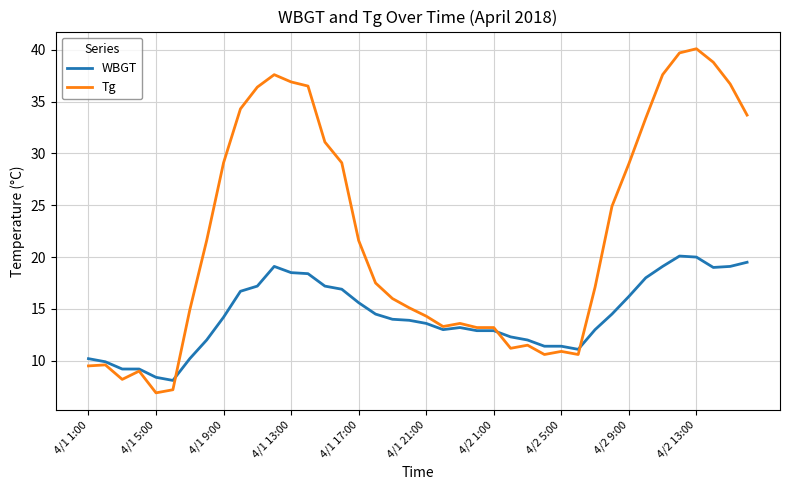

At how many categories does at least one series exceed 20?

19